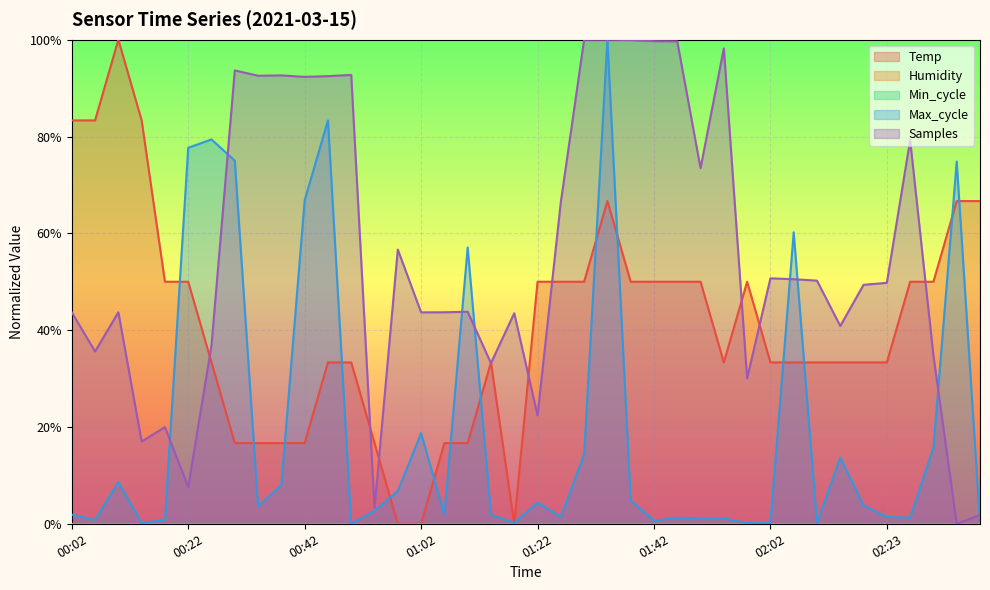

What is the highest value of the Samples series?

1.0